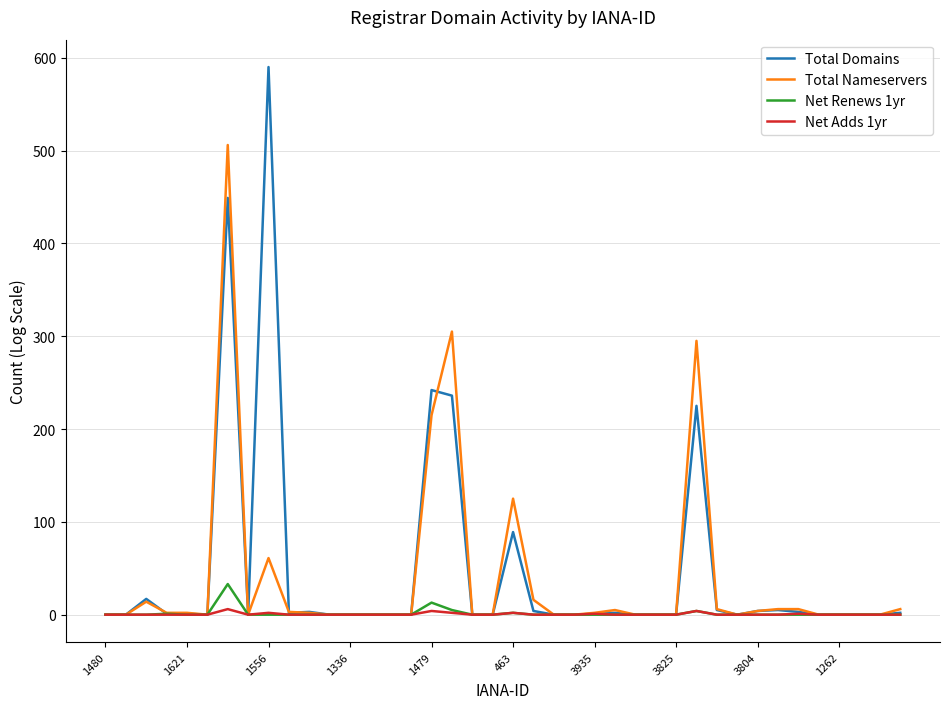

Which series has the widest spread of values?

Total Domains